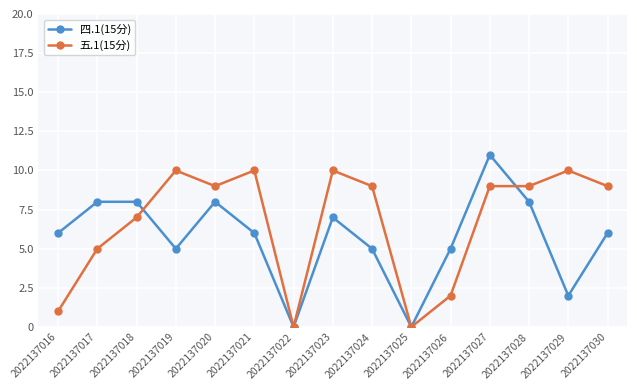

Rank the series at 2022137018 from highest to lowest value.

四.1(15分), 五.1(15分)